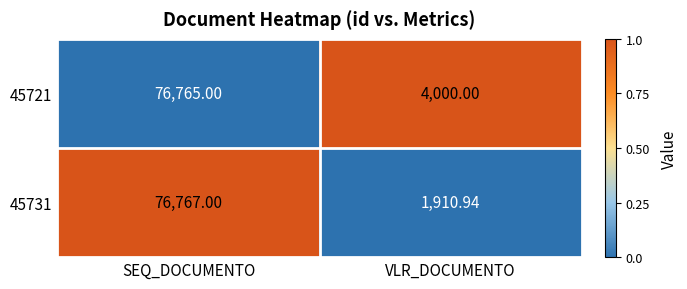

What is the maximum value shown in the chart?

76767.0